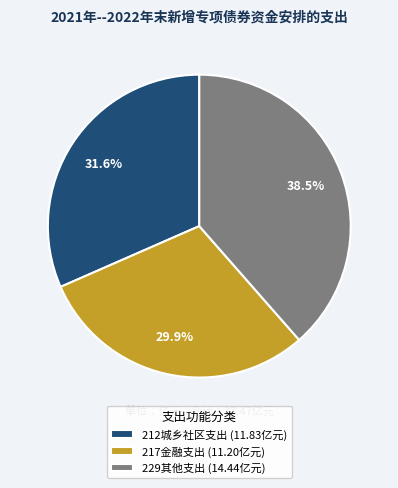

Is it true that 212城乡社区支出 is 46% of the pie?

False